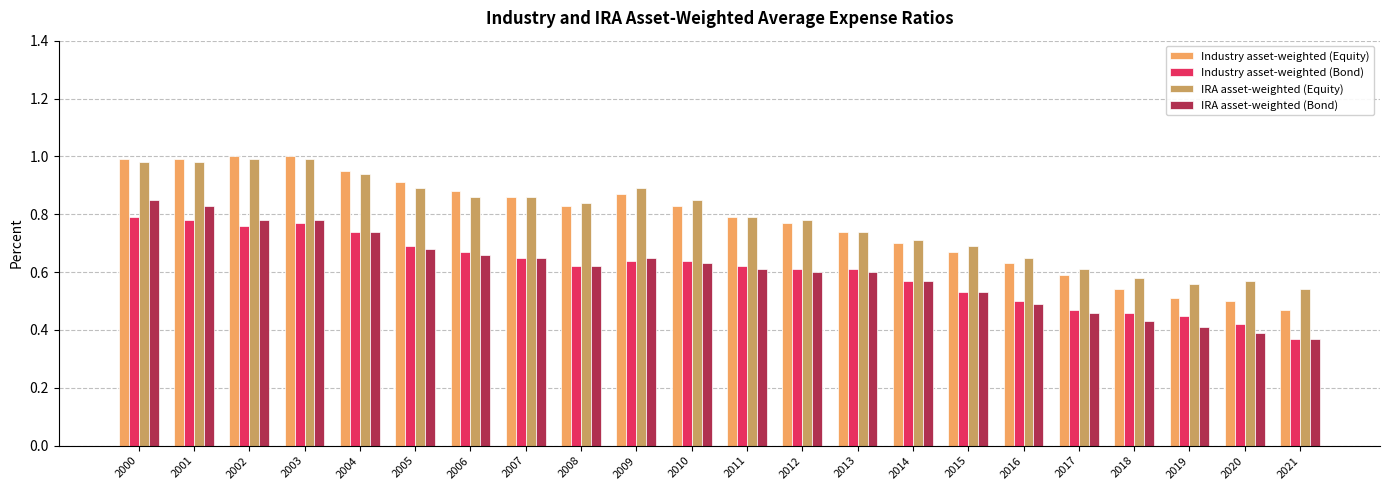

At how many categories does at least one series exceed 0?

22